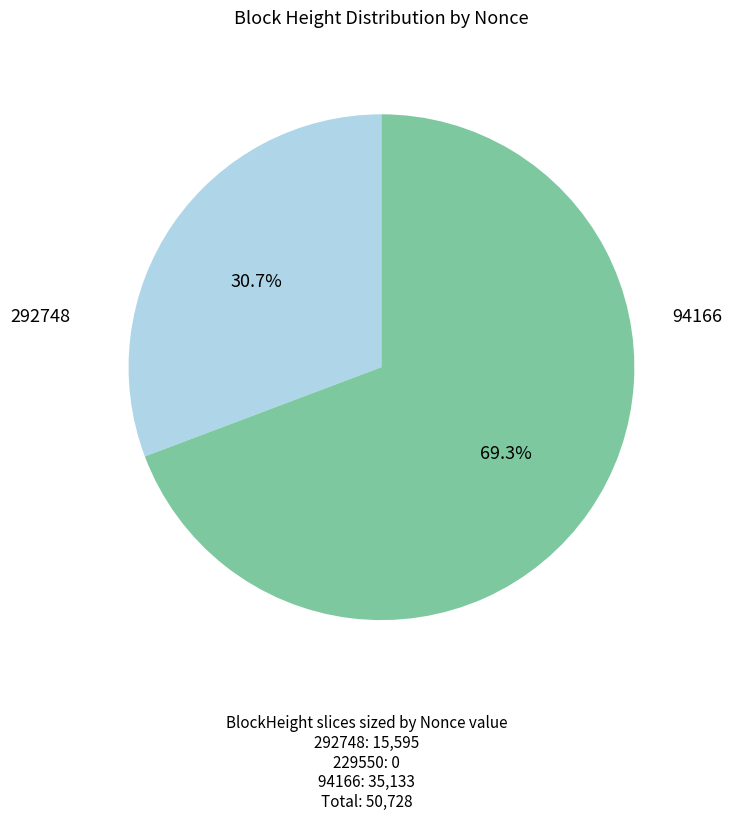

What is the largest slice in the pie chart?

94166